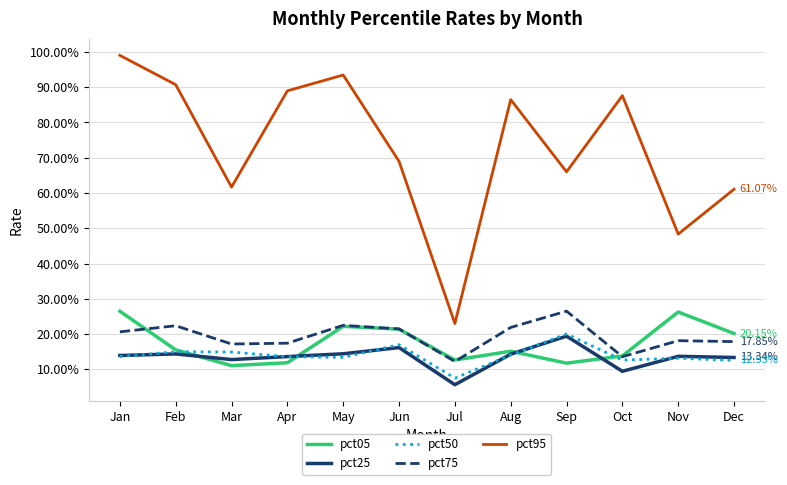

True or false: pct75 has a value of 0.1 at May.

False